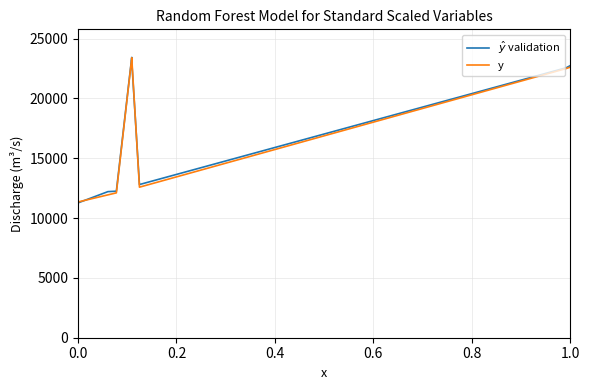

Reading left to right, extract all data points from this chart.

$\hat{y}$ validation: 11270.7	12211.4	12248.2	23434.2	23163.6	23170.6	23114.9	12803.7	22557.7	22745.8
y: 11346.0	11941.0	12109.0	23375.0	23370.0	23377.0	23380.0	12584.0	22497.0	22621.0